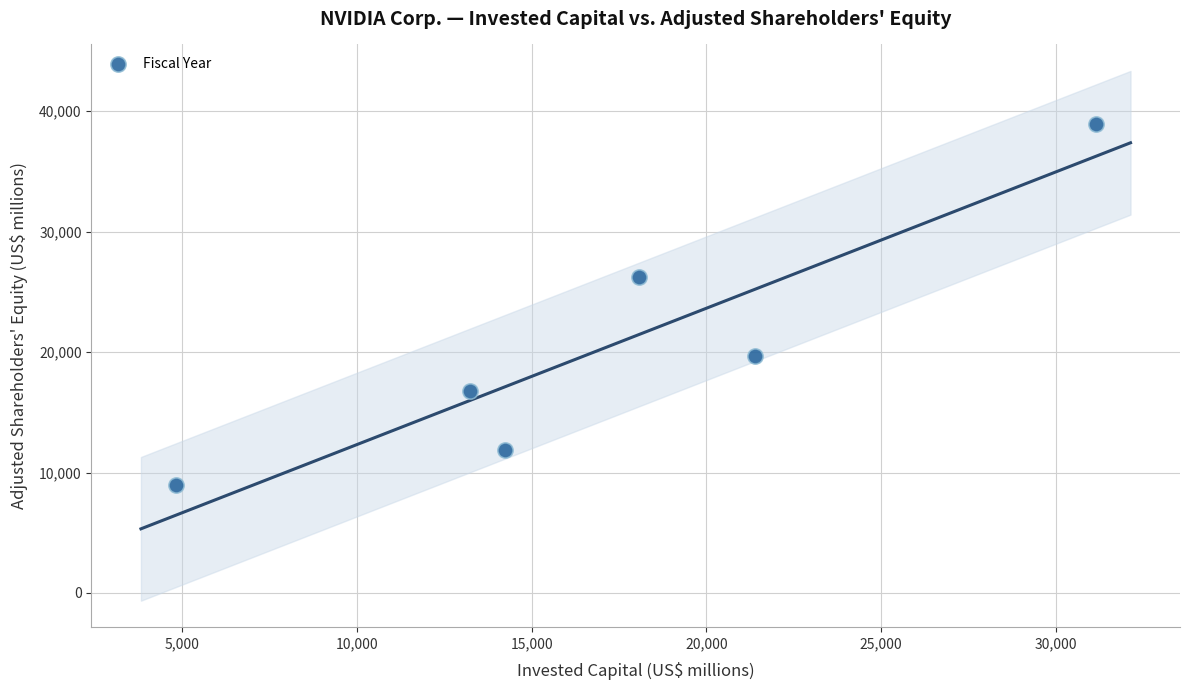

What Y value in the scatter plot is closest to 23976?

26199